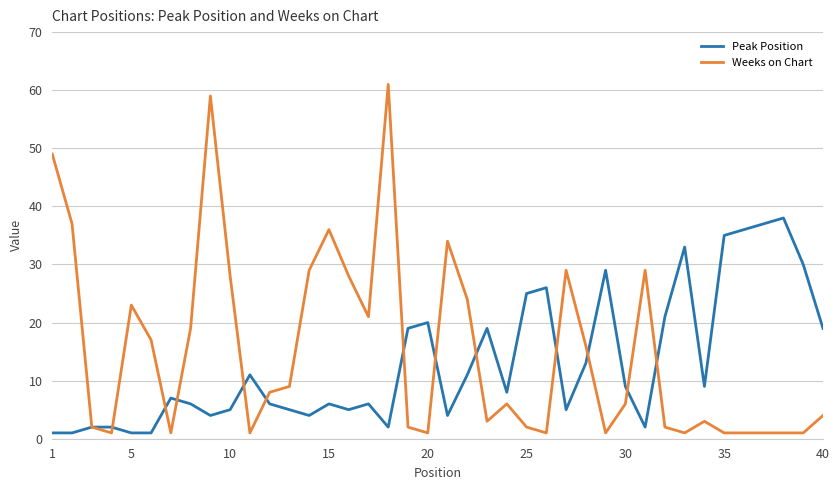

Reading left to right, extract all data points from this chart.

Peak Position: 1	1	2	2	1	1	7	6	4	5	11	6	5	4	6	5	6	2	19	20	4	11	19	8	25	26	5	13	29	9	2	21	33	9	35	36	37	38	30	19
Weeks on Chart: 49	37	2	1	23	17	1	19	59	28	1	8	9	29	36	28	21	61	2	1	34	24	3	6	2	1	29	16	1	6	29	2	1	3	1	1	1	1	1	4